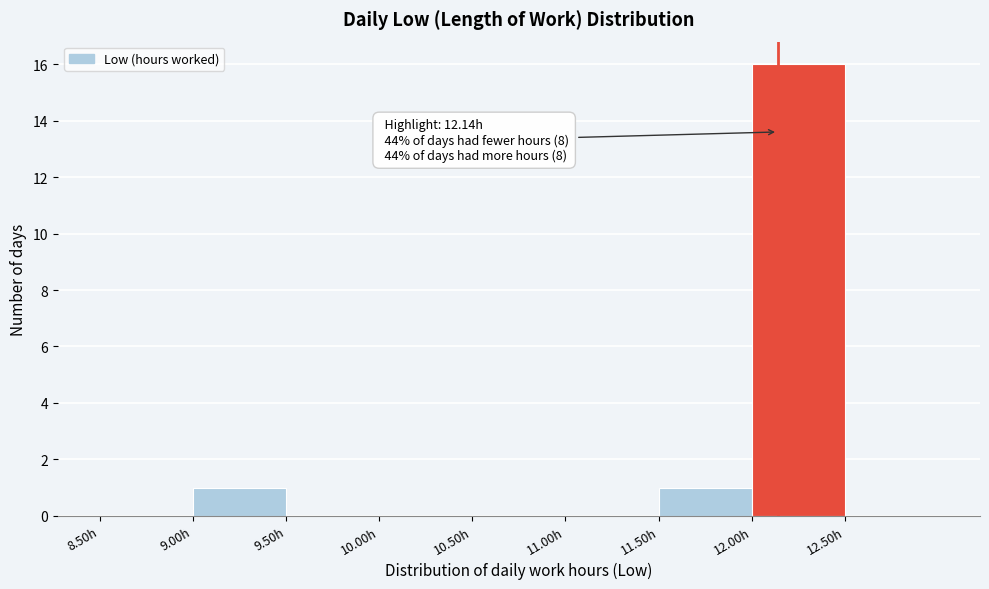

Over which range of the x-axis is the bar tallest?

12.0 to 12.5